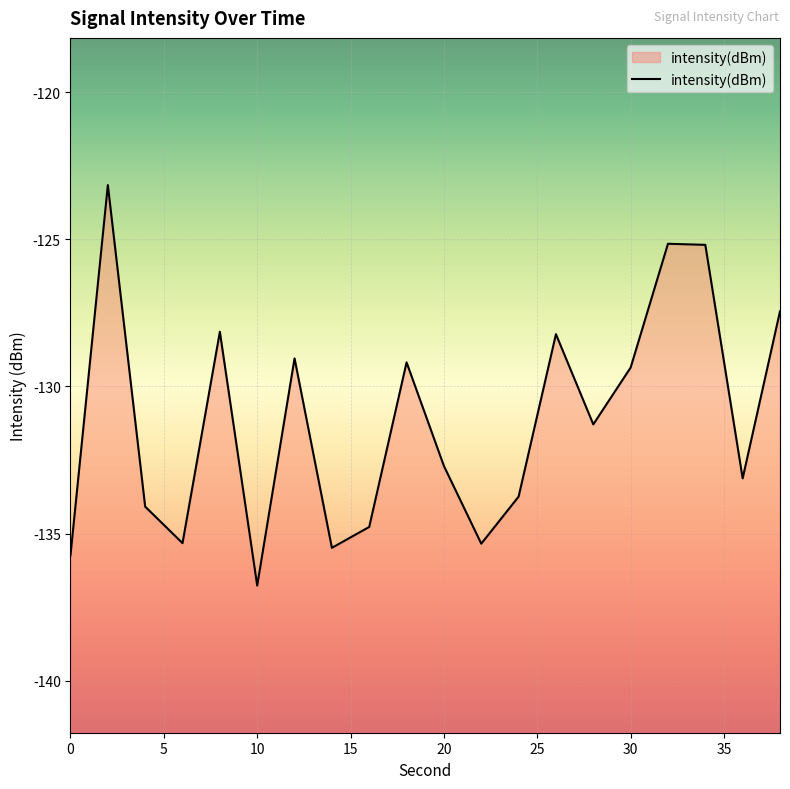

List the labels in order of value, smallest first.

10, 0, 14, 22, 6, 16, 4, 24, 36, 20, 28, 30, 18, 12, 26, 8, 38, 34, 32, 2